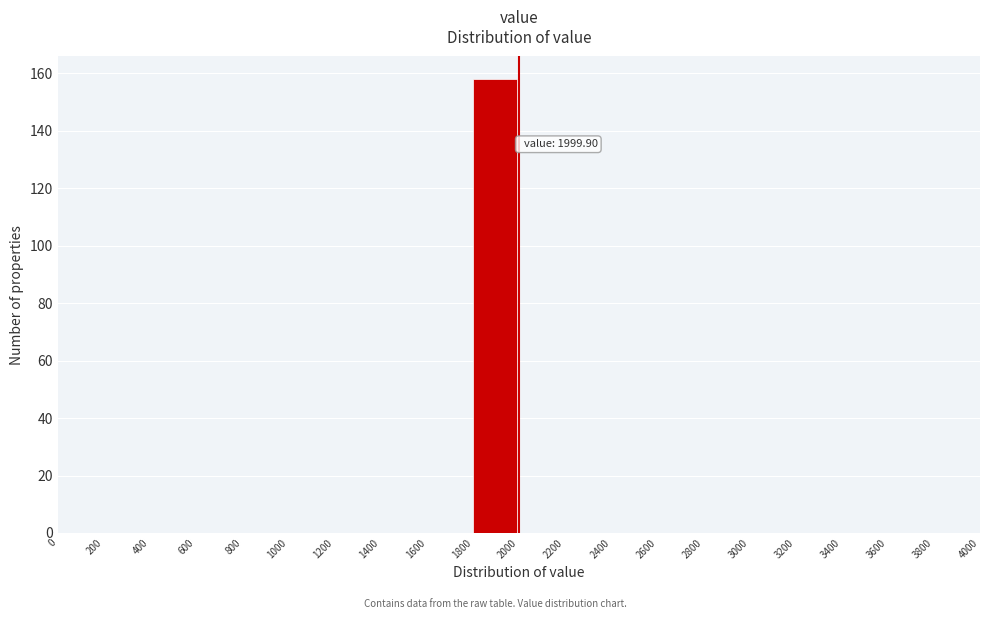

Over which range of the x-axis is the bar tallest?

1800 to 2000